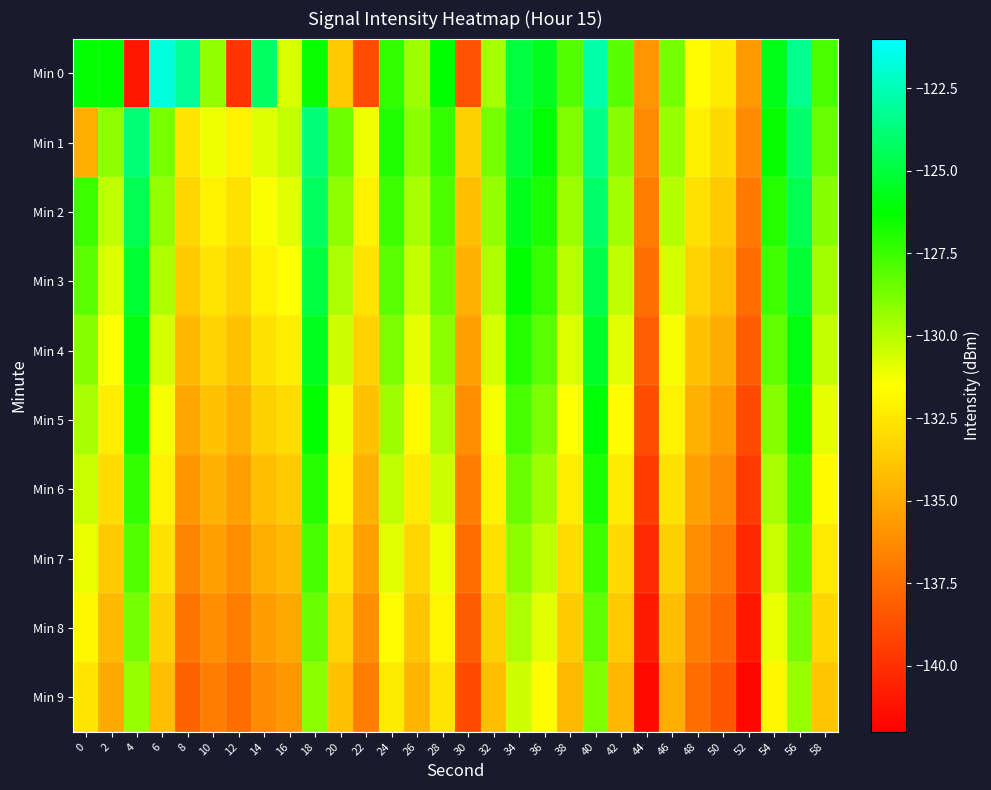

Reading left to right, list all the values displayed in this chart.

Min 0: 0=-126.3	2=-126.2	4=-141.1	6=-121.7	8=-123.2	10=-129.2	12=-139.8	14=-124.2	16=-130.7	18=-126.4	20=-133.7	22=-138.8	24=-127.3	26=-129.5	28=-126.2	30=-138.6	32=-129.7	34=-124.9	36=-125.6	38=-128.0	40=-122.8	42=-128.1	44=-135.8	46=-128.7	48=-131.6	50=-132.3	52=-135.7	54=-125.8	56=-123.4	58=-127.8
Min 1: 0=-134.8	2=-129.2	4=-123.8	6=-128.7	8=-132.5	10=-131.2	12=-132.0	14=-130.8	16=-130.3	18=-123.8	20=-128.5	22=-131.2	24=-126.9	26=-129.1	28=-127.3	30=-133.4	32=-128.7	34=-125.1	36=-126.2	38=-128.9	40=-123.5	42=-129.0	44=-136.2	46=-129.4	48=-132.1	50=-133.0	52=-136.3	54=-126.4	56=-124.0	58=-128.4
Min 2: 0=-127.5	2=-130.2	4=-124.6	6=-129.3	8=-133.1	10=-132.0	12=-132.7	14=-131.4	16=-130.9	18=-124.3	20=-129.2	22=-132.0	24=-127.5	26=-129.7	28=-127.8	30=-134.1	32=-129.3	34=-125.7	36=-126.8	38=-129.5	40=-124.1	42=-129.6	44=-136.8	46=-130.0	48=-132.7	50=-133.6	52=-136.9	54=-127.0	56=-124.6	58=-129.0
Min 3: 0=-128.1	2=-130.8	4=-125.2	6=-129.9	8=-133.7	10=-132.6	12=-133.3	14=-132.0	16=-131.5	18=-124.9	20=-129.8	22=-132.6	24=-128.1	26=-130.3	28=-128.4	30=-134.7	32=-129.9	34=-126.3	36=-127.4	38=-130.1	40=-124.7	42=-130.2	44=-137.4	46=-130.6	48=-133.3	50=-134.2	52=-137.5	54=-127.6	56=-125.2	58=-129.6
Min 4: 0=-129.0	2=-131.5	4=-125.9	6=-130.6	8=-134.4	10=-133.3	12=-134.0	14=-132.7	16=-132.2	18=-125.6	20=-130.5	22=-133.3	24=-128.8	26=-131.0	28=-129.1	30=-135.4	32=-130.6	34=-127.0	36=-128.1	38=-130.8	40=-125.4	42=-130.9	44=-138.1	46=-131.3	48=-134.0	50=-134.9	52=-138.2	54=-128.3	56=-125.9	58=-130.3
Min 5: 0=-129.7	2=-132.2	4=-126.6	6=-131.3	8=-135.1	10=-134.0	12=-134.7	14=-133.4	16=-132.9	18=-126.3	20=-131.2	22=-134.0	24=-129.5	26=-131.7	28=-129.8	30=-136.1	32=-131.3	34=-127.7	36=-128.8	38=-131.5	40=-126.1	42=-131.6	44=-138.8	46=-132.0	48=-134.7	50=-135.6	52=-138.9	54=-129.0	56=-126.6	58=-131.0
Min 6: 0=-130.4	2=-132.9	4=-127.3	6=-132.0	8=-135.8	10=-134.7	12=-135.4	14=-134.1	16=-133.6	18=-127.0	20=-131.9	22=-134.7	24=-130.2	26=-132.4	28=-130.5	30=-136.8	32=-132.0	34=-128.4	36=-129.5	38=-132.2	40=-126.8	42=-132.3	44=-139.5	46=-132.7	48=-135.4	50=-136.3	52=-139.6	54=-129.7	56=-127.3	58=-131.7
Min 7: 0=-131.1	2=-133.6	4=-128.0	6=-132.7	8=-136.5	10=-135.4	12=-136.1	14=-134.8	16=-134.3	18=-127.7	20=-132.6	22=-135.4	24=-130.9	26=-133.1	28=-131.2	30=-137.5	32=-132.7	34=-129.1	36=-130.2	38=-132.9	40=-127.5	42=-133.0	44=-140.2	46=-133.4	48=-136.1	50=-137.0	52=-140.3	54=-130.4	56=-128.0	58=-132.4
Min 8: 0=-131.8	2=-134.3	4=-128.7	6=-133.4	8=-137.2	10=-136.1	12=-136.8	14=-135.5	16=-135.0	18=-128.4	20=-133.3	22=-136.1	24=-131.6	26=-133.8	28=-131.9	30=-138.2	32=-133.4	34=-129.8	36=-130.9	38=-133.6	40=-128.2	42=-133.7	44=-140.9	46=-134.1	48=-136.8	50=-137.7	52=-141.0	54=-131.1	56=-128.7	58=-133.1
Min 9: 0=-132.5	2=-135.0	4=-129.4	6=-134.1	8=-137.9	10=-136.8	12=-137.5	14=-136.2	16=-135.7	18=-129.1	20=-134.0	22=-136.8	24=-132.3	26=-134.5	28=-132.6	30=-138.9	32=-134.1	34=-130.5	36=-131.6	38=-134.3	40=-128.9	42=-134.4	44=-141.6	46=-134.8	48=-137.5	50=-138.4	52=-141.7	54=-131.8	56=-129.4	58=-133.8